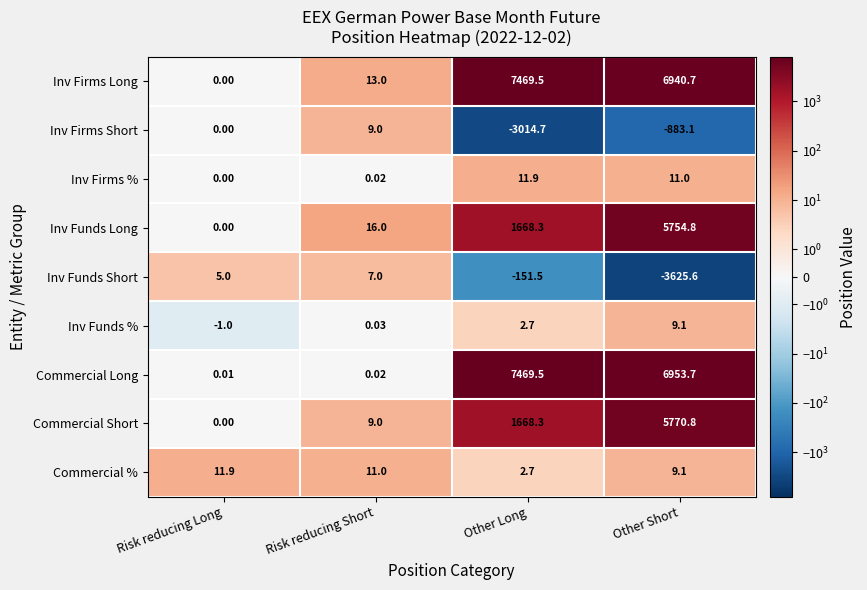

Between Risk reducing Short and Other Short, which series saw the biggest shift?

Commercial Long